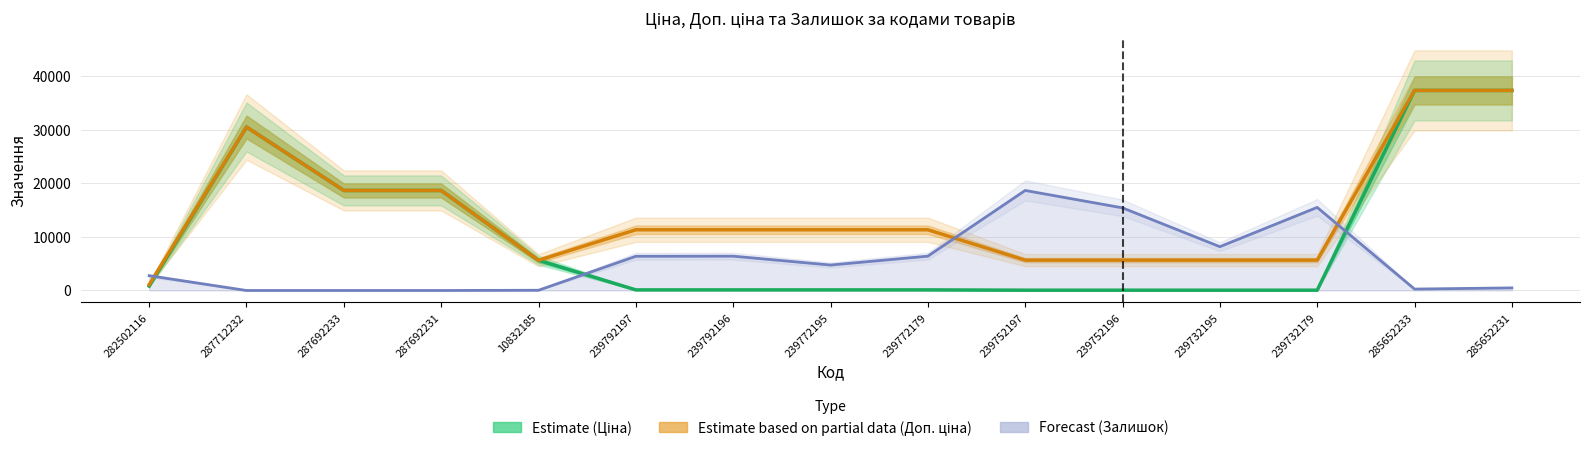

What is the maximum value for Доп. ціна (Estimate based on partial data)?

37343.0